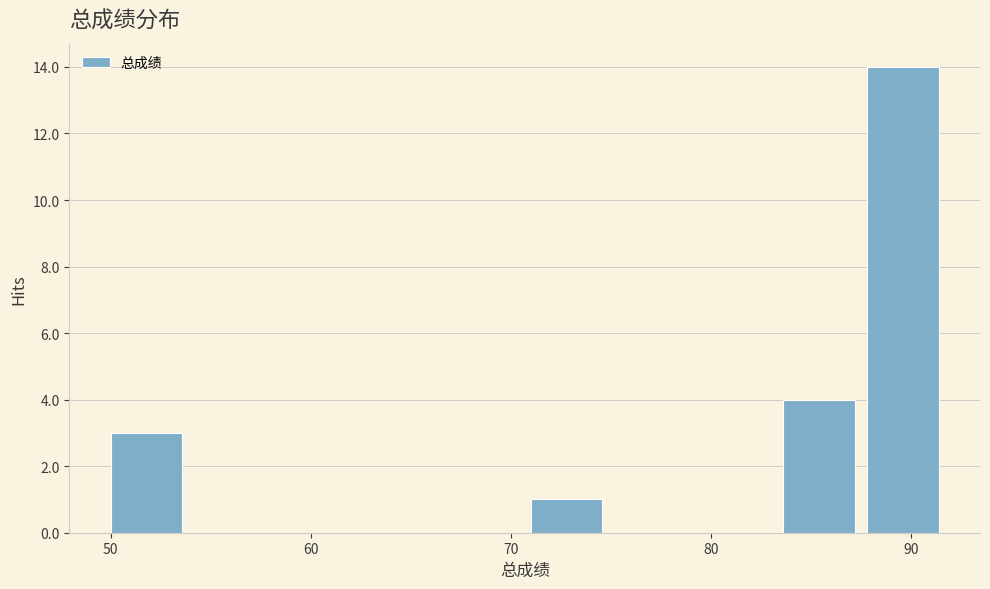

Reading left to right, list every bar in this chart as the range it spans on the x-axis followed by its height. Neither the bar edges nor the heights are printed on the chart, so give them approximately, as read against the axes.

50.0 to 54.2: 3
54.2 to 58.4: 0
58.4 to 62.6: 0
62.6 to 66.8: 0
66.8 to 71.0: 0
71.0 to 75.2: 1
75.2 to 79.4: 0
79.4 to 83.6: 0
83.6 to 87.8: 4
87.8 to 92.0: 14